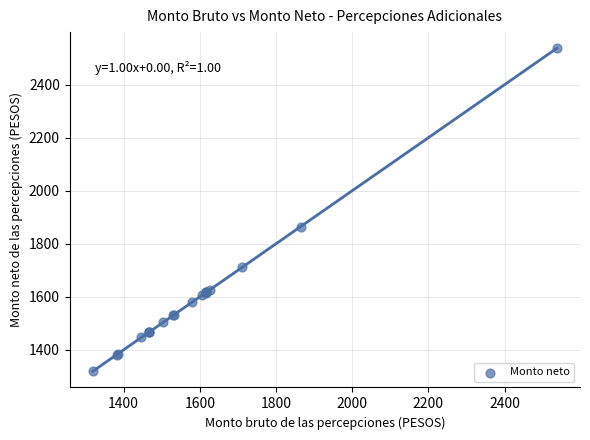

What Y value in the scatter plot is closest to 1928?

1864.8